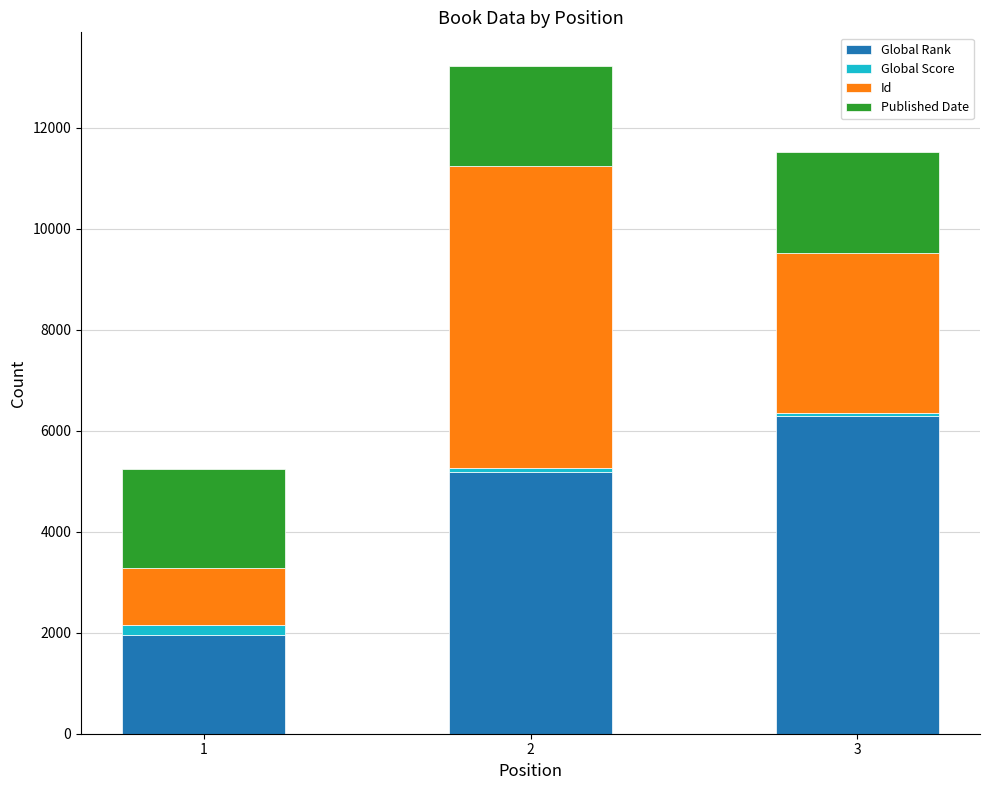

Reading left to right, transcribe the values for Global Rank.

1953	5182	6295